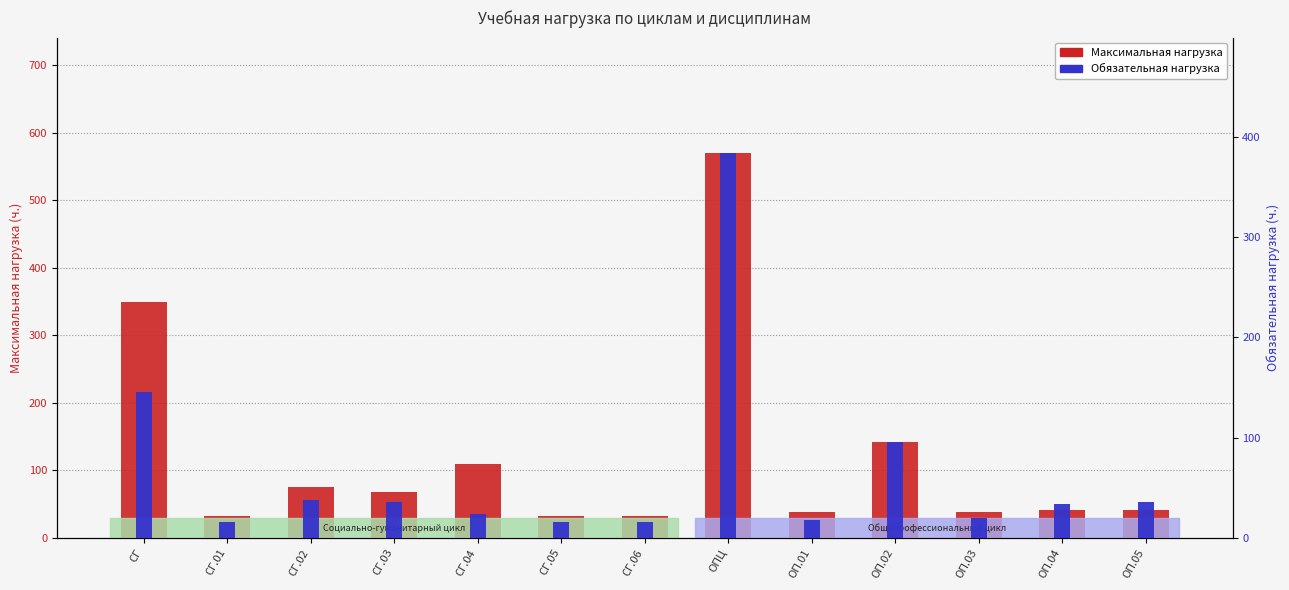

What is the difference between the Обязательная нагрузка values at ОП.05 and СГ.06?

20